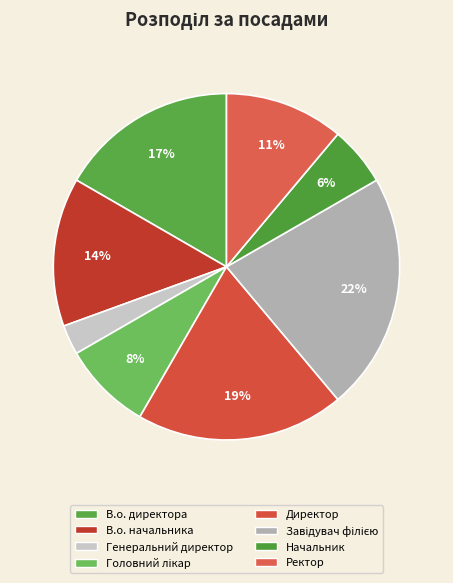

To the nearest percent, what is the average slice percentage?

12%